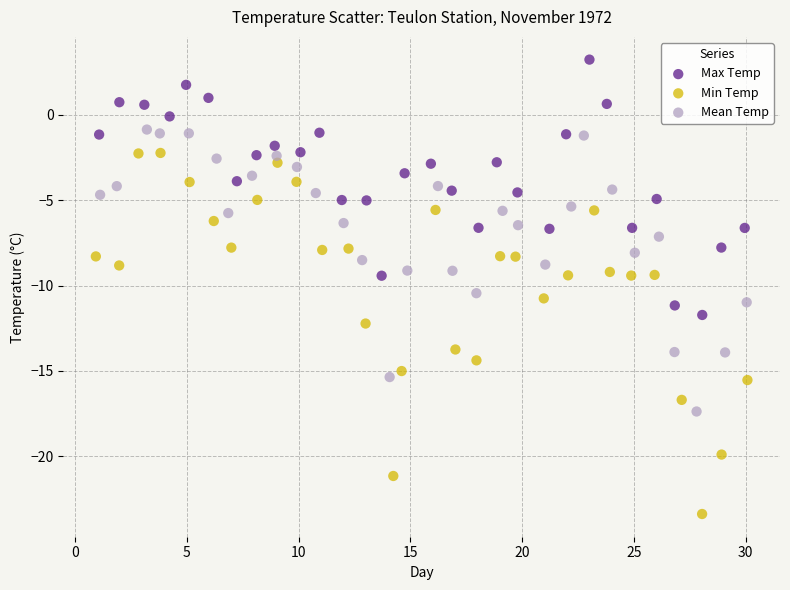

Which series contains the lowest Y value?

Min Temp